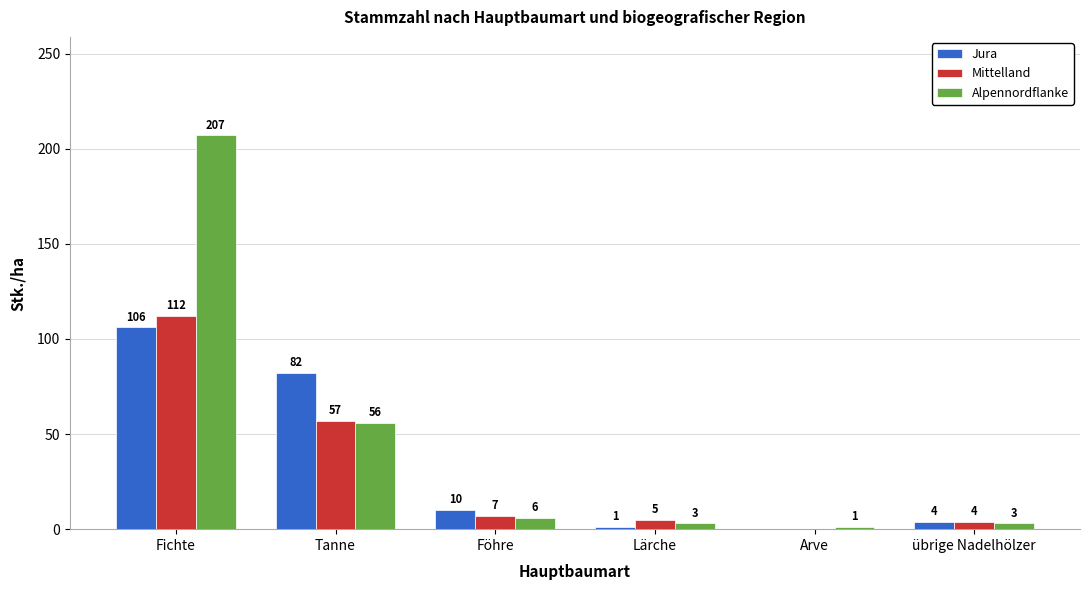

How many groups of bars are there?

6